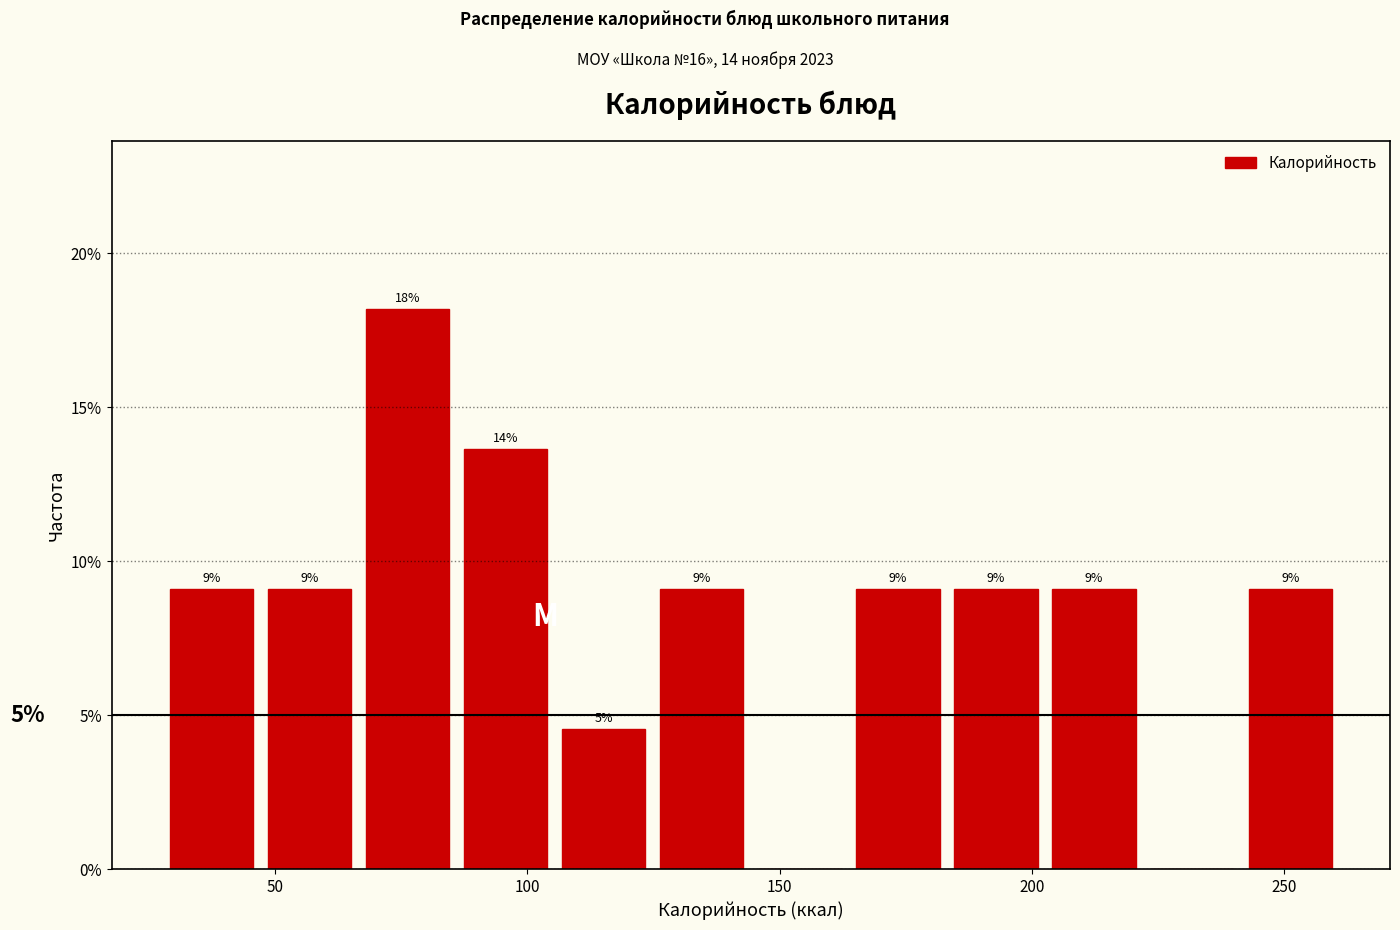

Read against the x-axis, roughly where is the centre of the tallest bar?

75